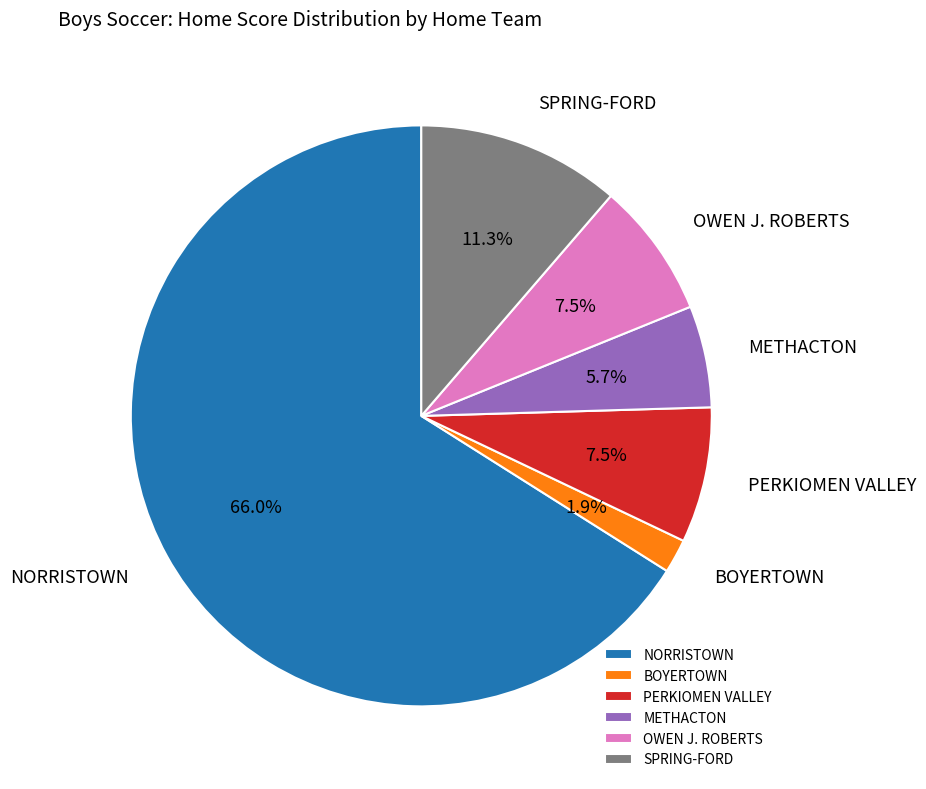

What is the majority slice?

NORRISTOWN